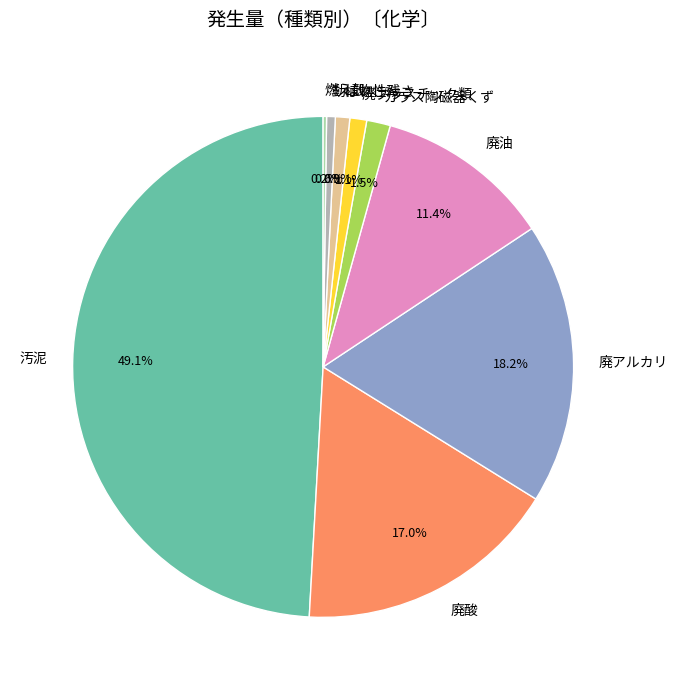

Does any single category account for the majority?

No